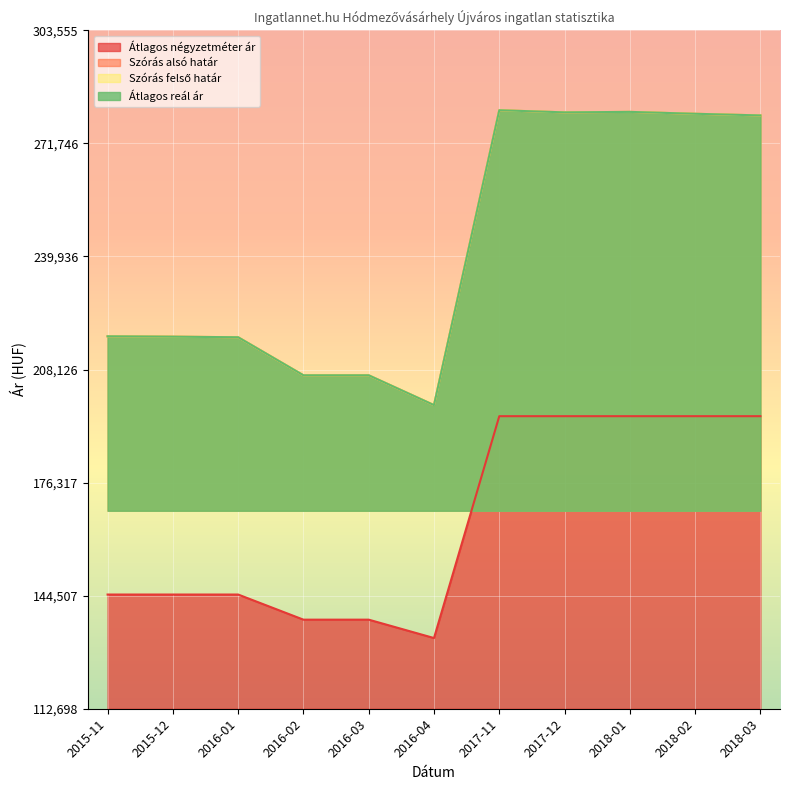

True or false: Átlagos négyzetméter ár has a value of 317746 at 2018-02.

False